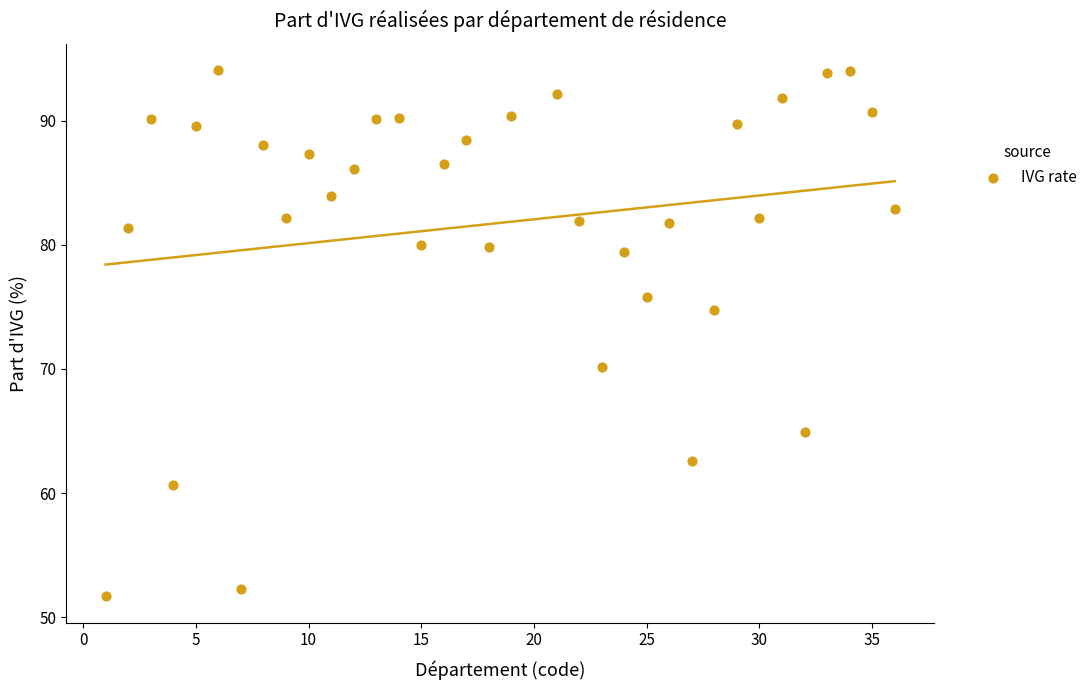

What Y value in the scatter plot is closest to 72?

70.1